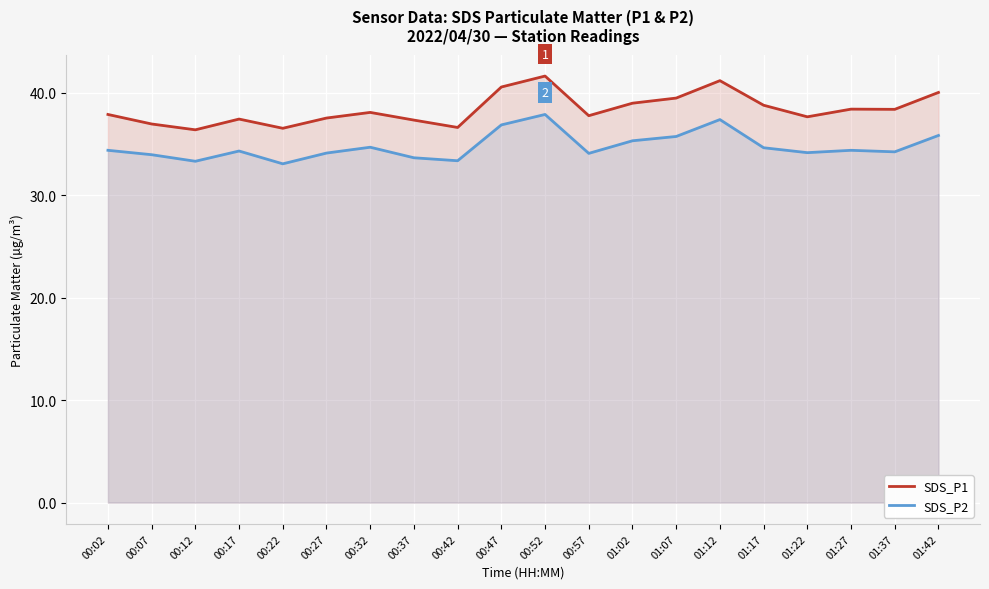

What is the sum of all SDS_P1 values?

768.0